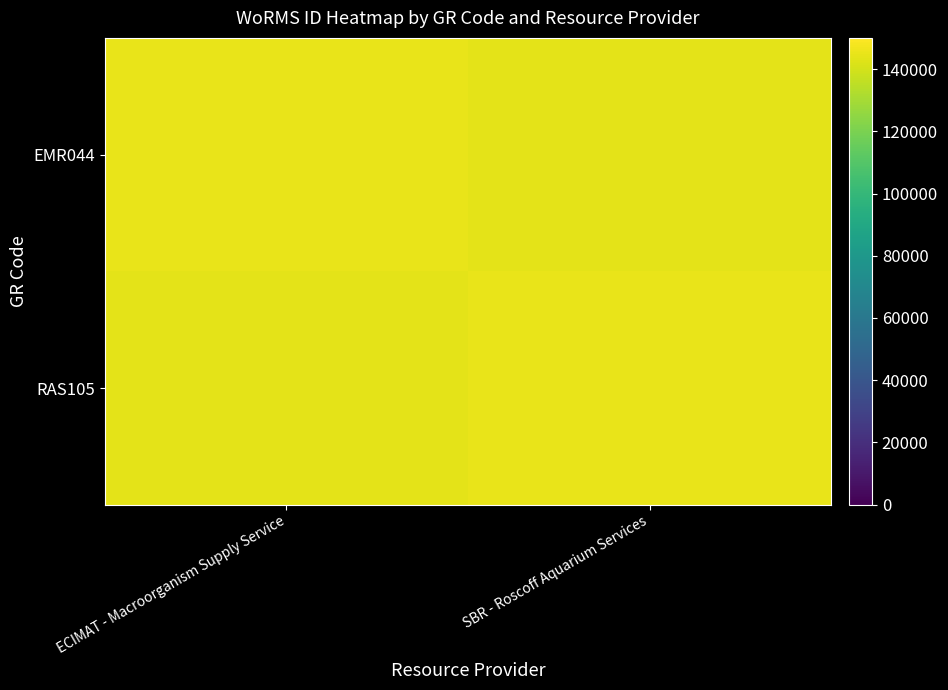

Which category has the lowest value across all series?

SBR - Roscoff Aquarium Services